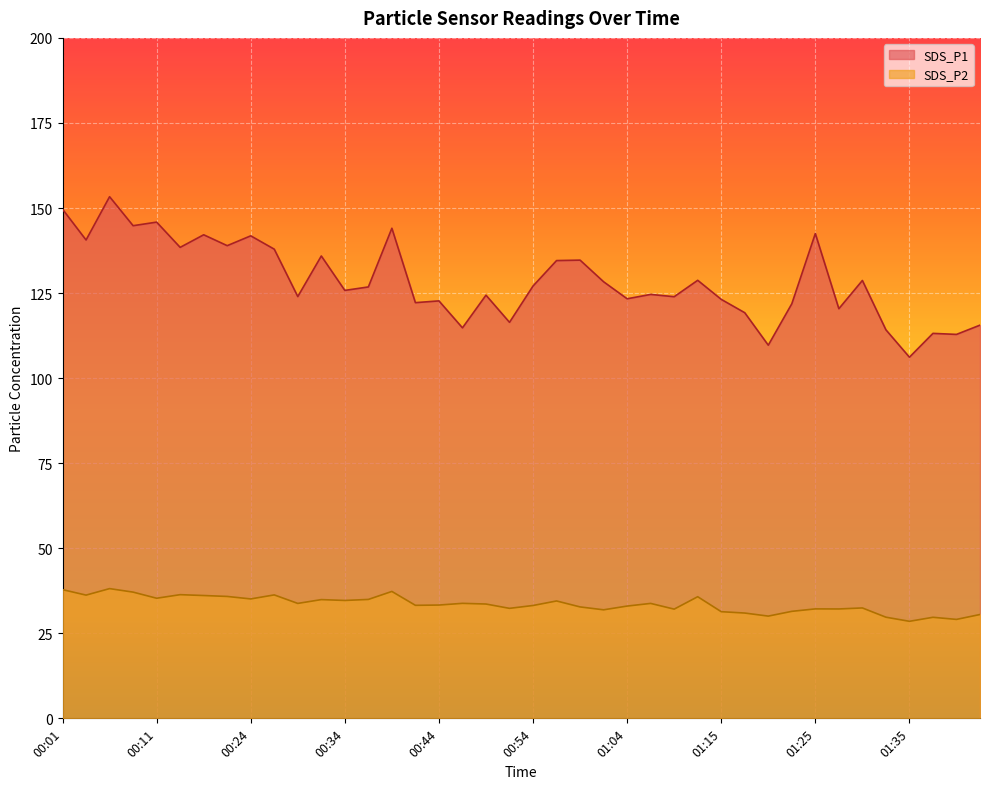

At which category does the chart reach its minimum across all series?

01:35